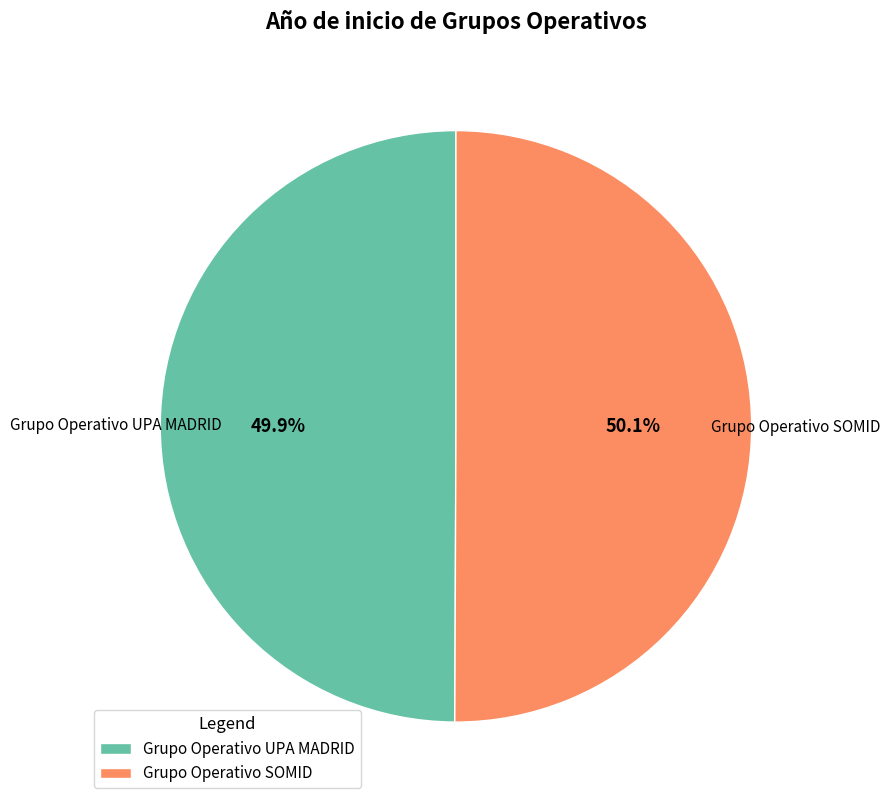

Is there any slice that represents more than half of the pie?

Yes